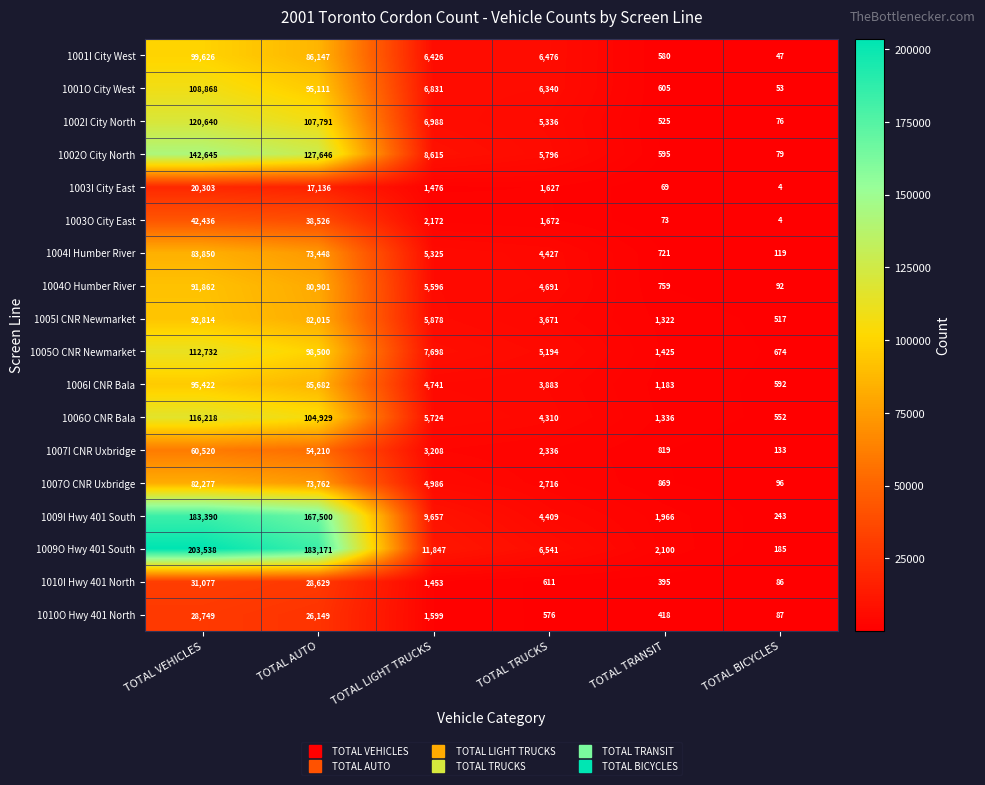

Where is 1009I Hwy 401 South nearest to the value 91816?

TOTAL AUTO